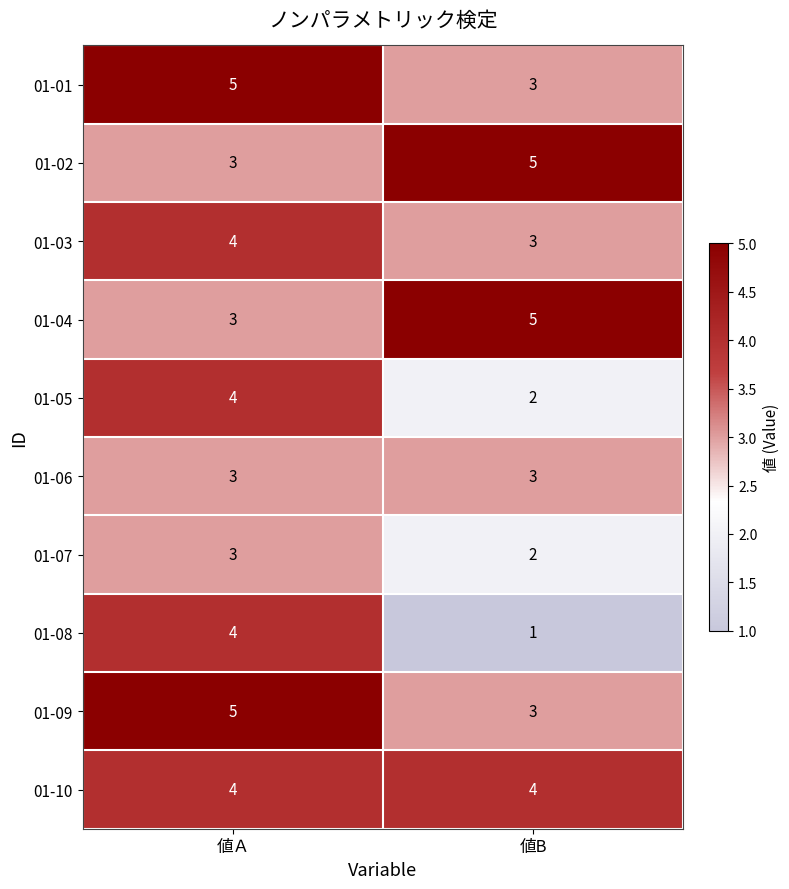

At which label does 01-01 reach its minimum?

値B